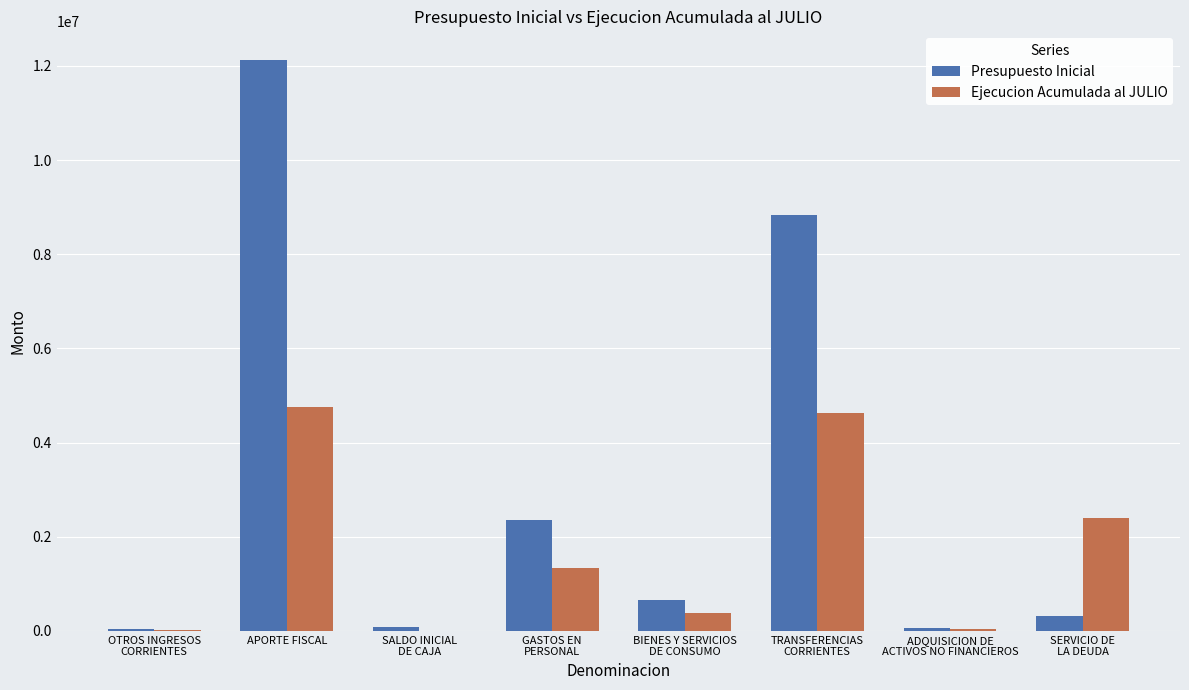

At which category is the sum across all series the highest?

APORTE FISCAL